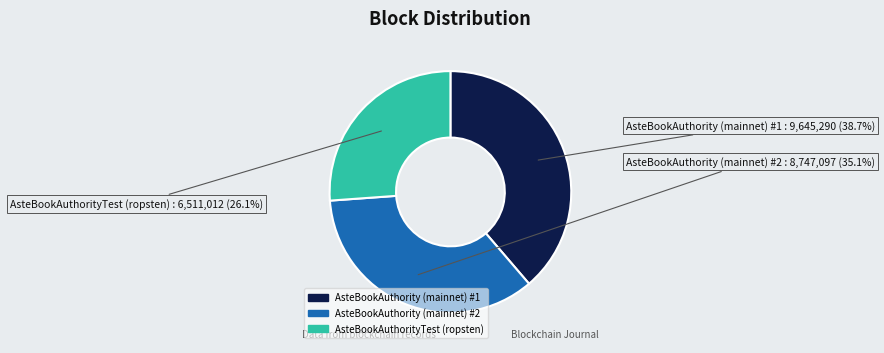

Does AsteBookAuthorityTest (ropsten) represent more than half of the total?

No